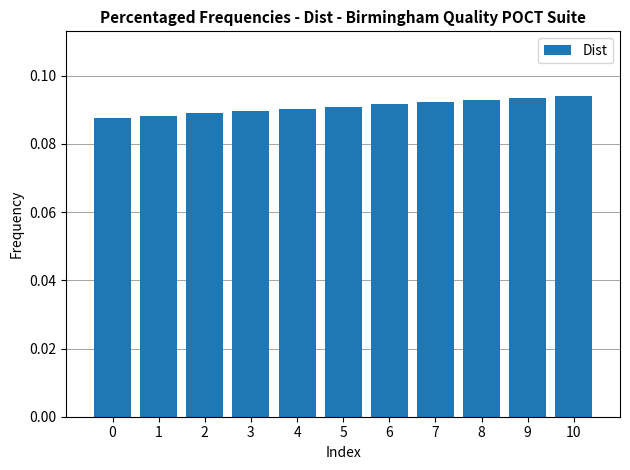

Are the bars horizontal?

No